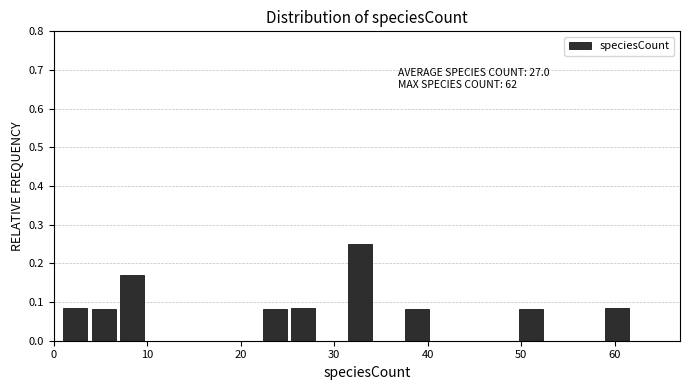

Around what value on the x-axis is the tallest bar? Give the approximate position of its centre, as read against the axis.

33